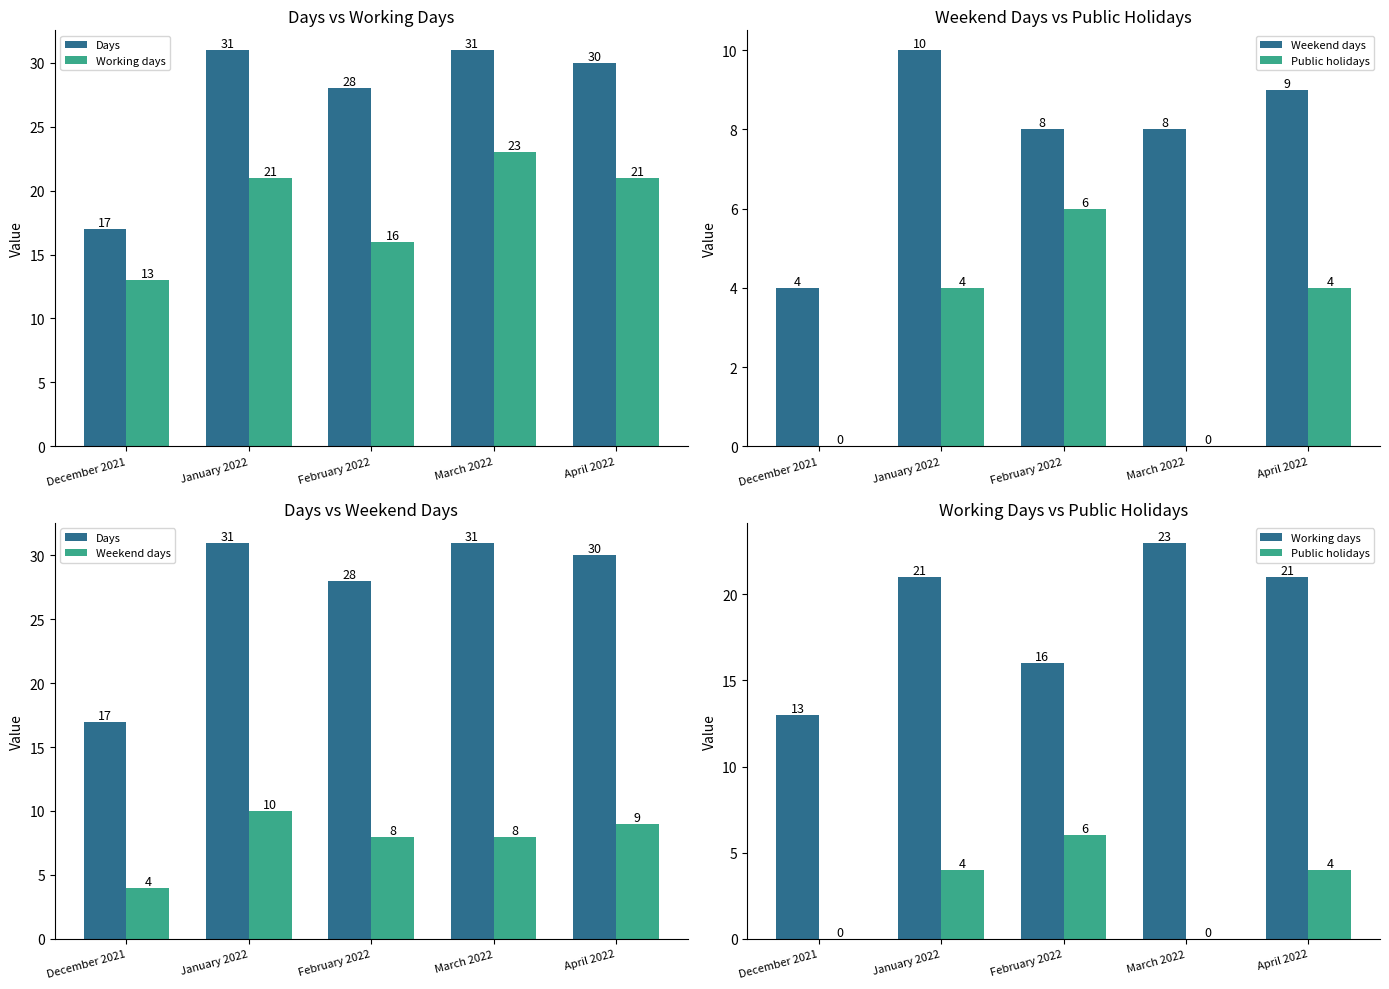

What are all the series names shown in the legend?

Days, Working days, Weekend days, Public holidays